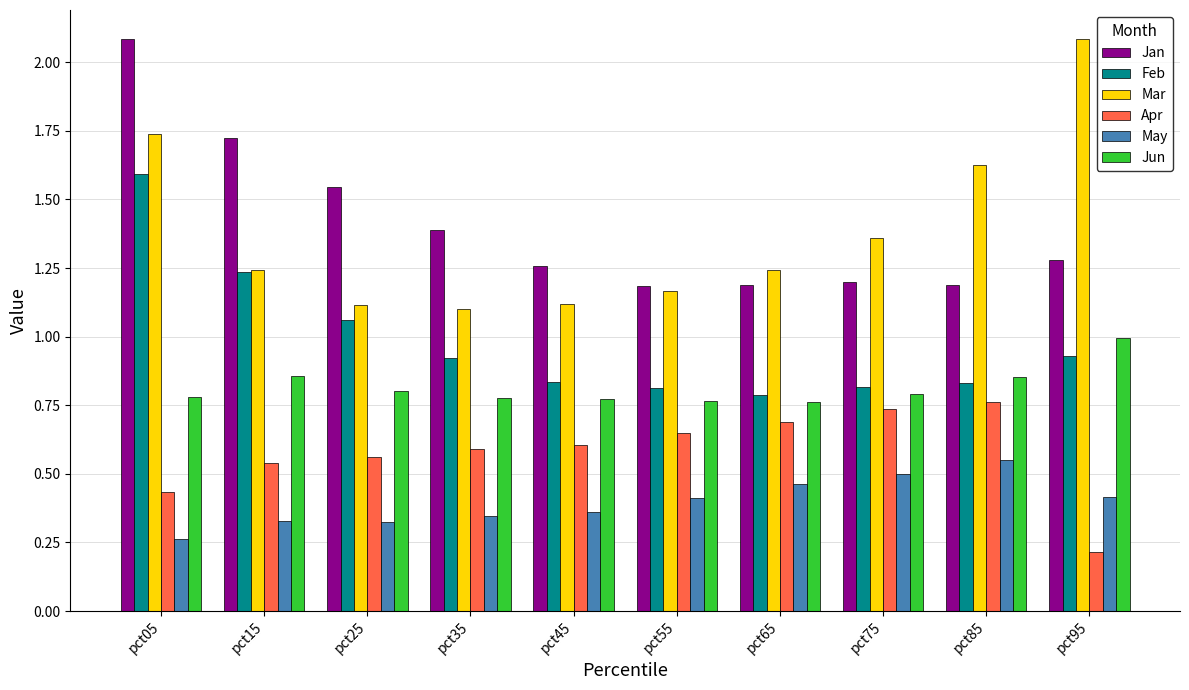

At which label does May reach its minimum?

pct05